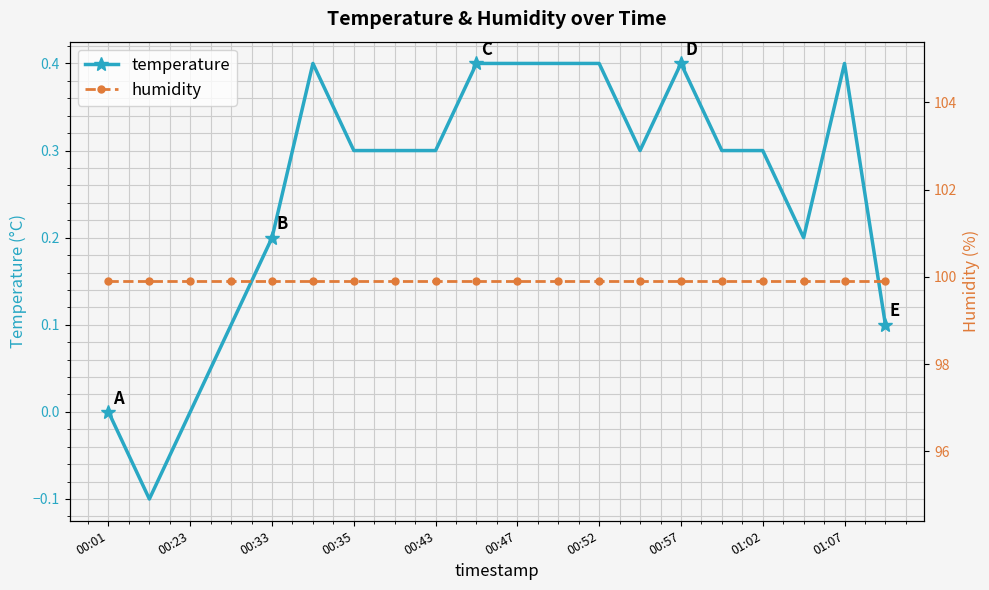

True or false: temperature has more than 0 points higher than both neighbors.

True